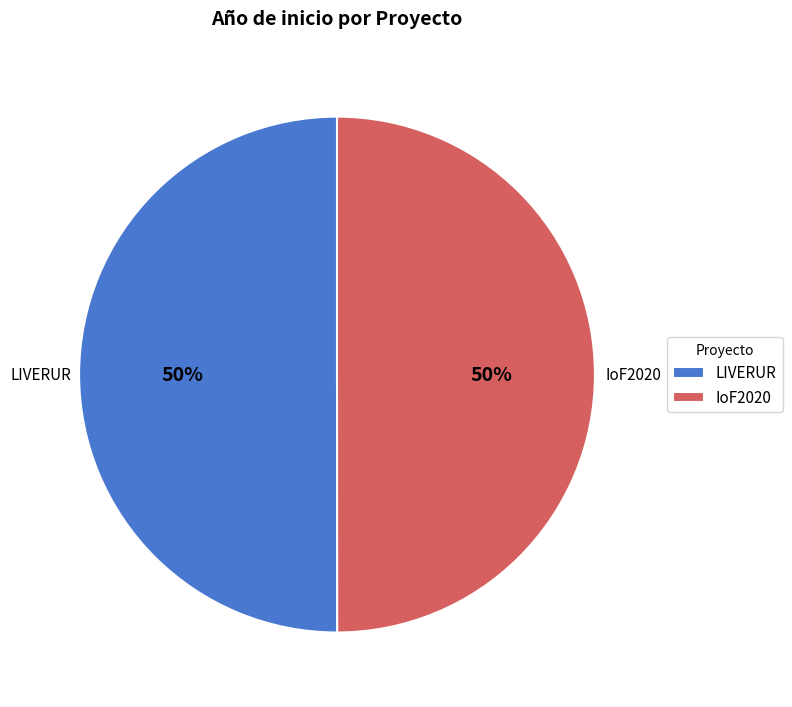

Approximately how many times larger is the value at IoF2020 compared to LIVERUR?

1.0